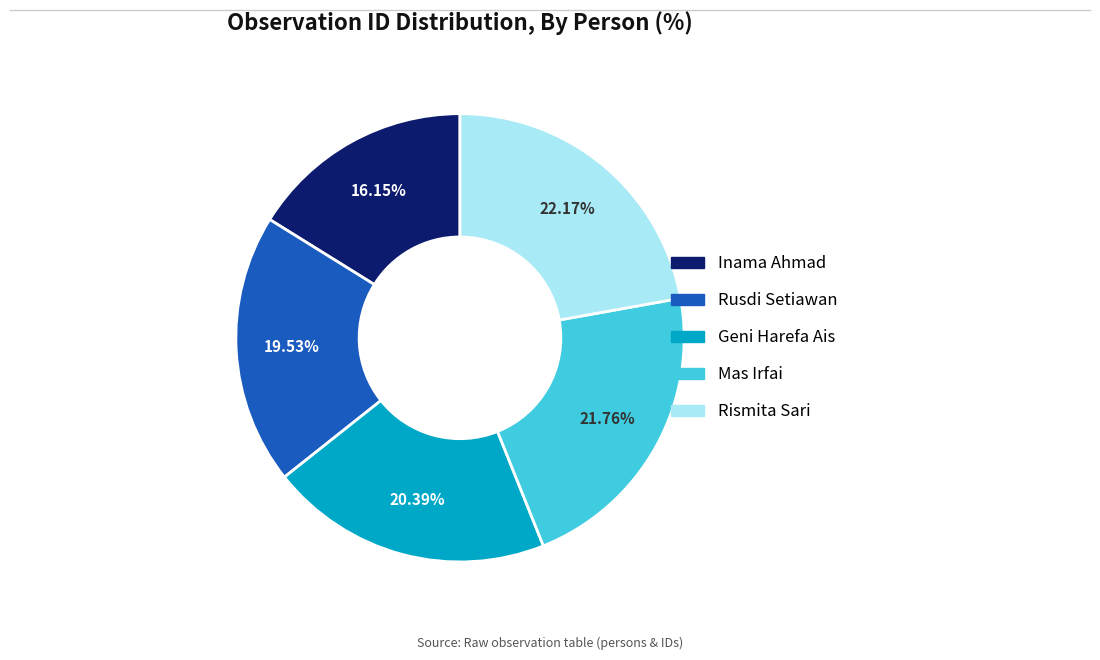

What percentage is the Rismita Sari slice, to the nearest percent?

22%